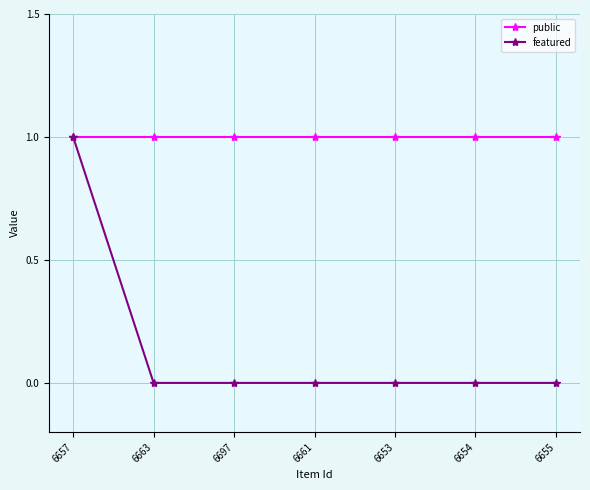

Which series has the widest spread of values?

featured